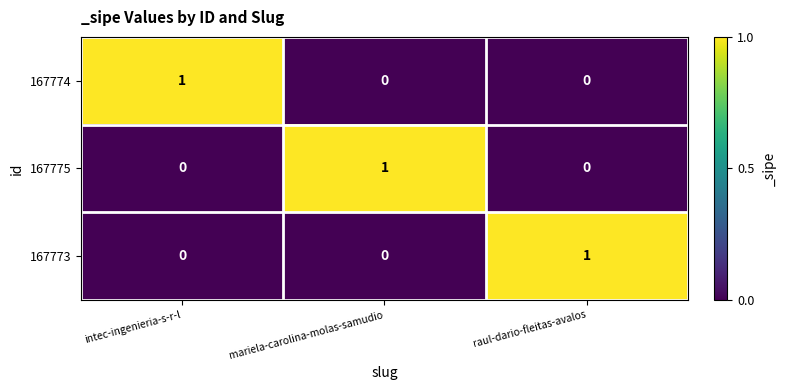

How many data points does each series have?

3